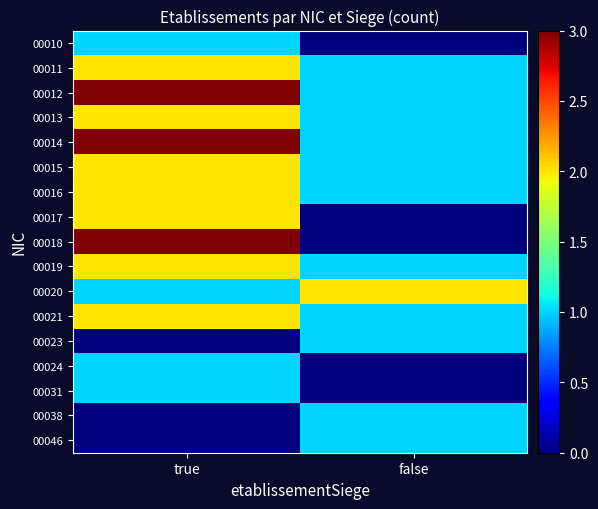

At how many categories does at least one series exceed 2?

1